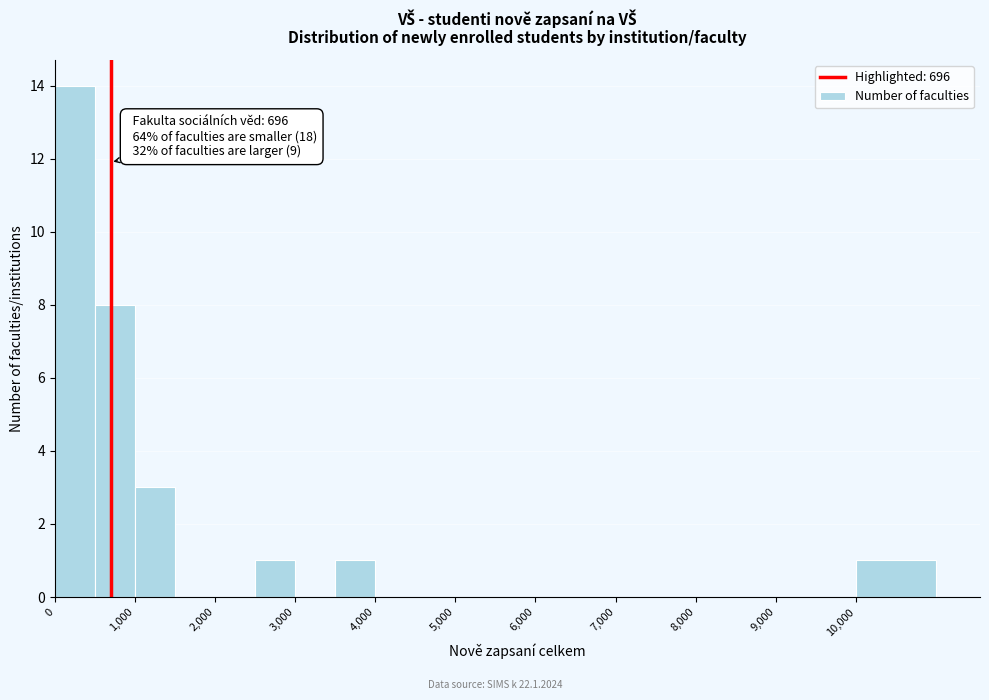

Which range on the x-axis has the tallest bar?

0 to 500